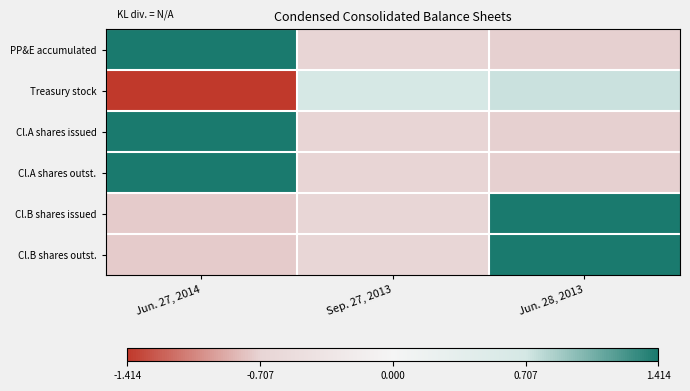

What is the total value across all series at Jun. 27, 2014?

1.3